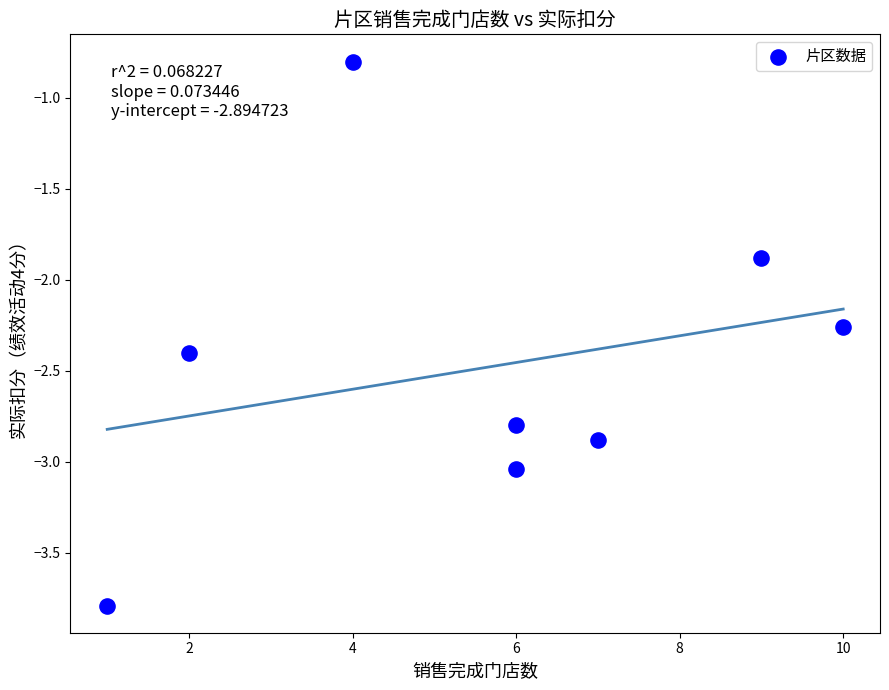

What is the average X value?

5.6